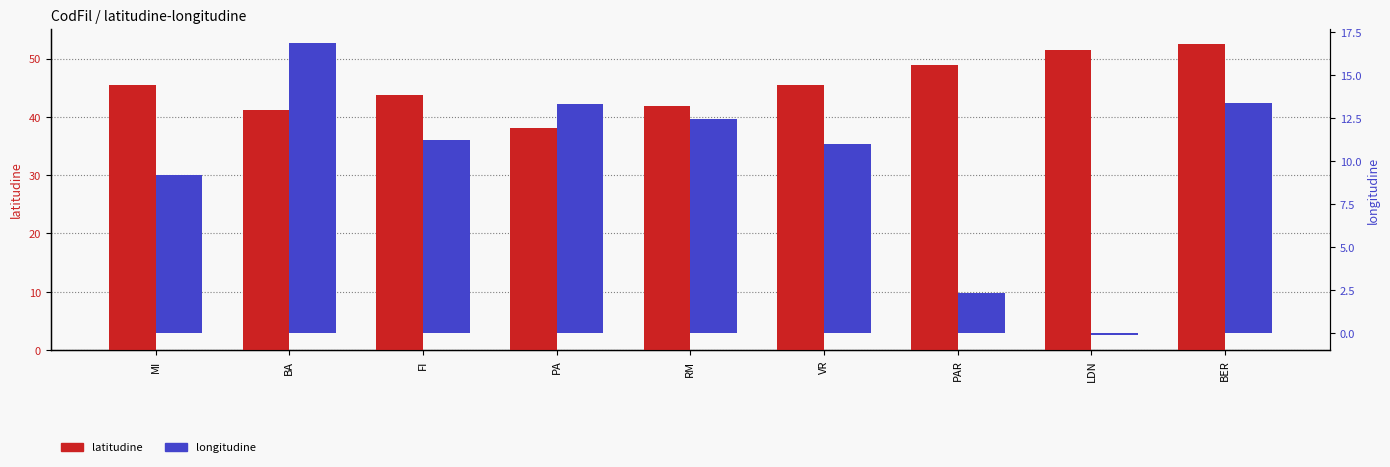

What is the sum of all longitudine values?

89.8